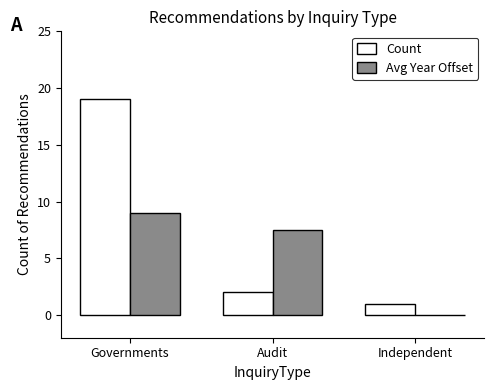

Which series has the largest total across all categories?

Count